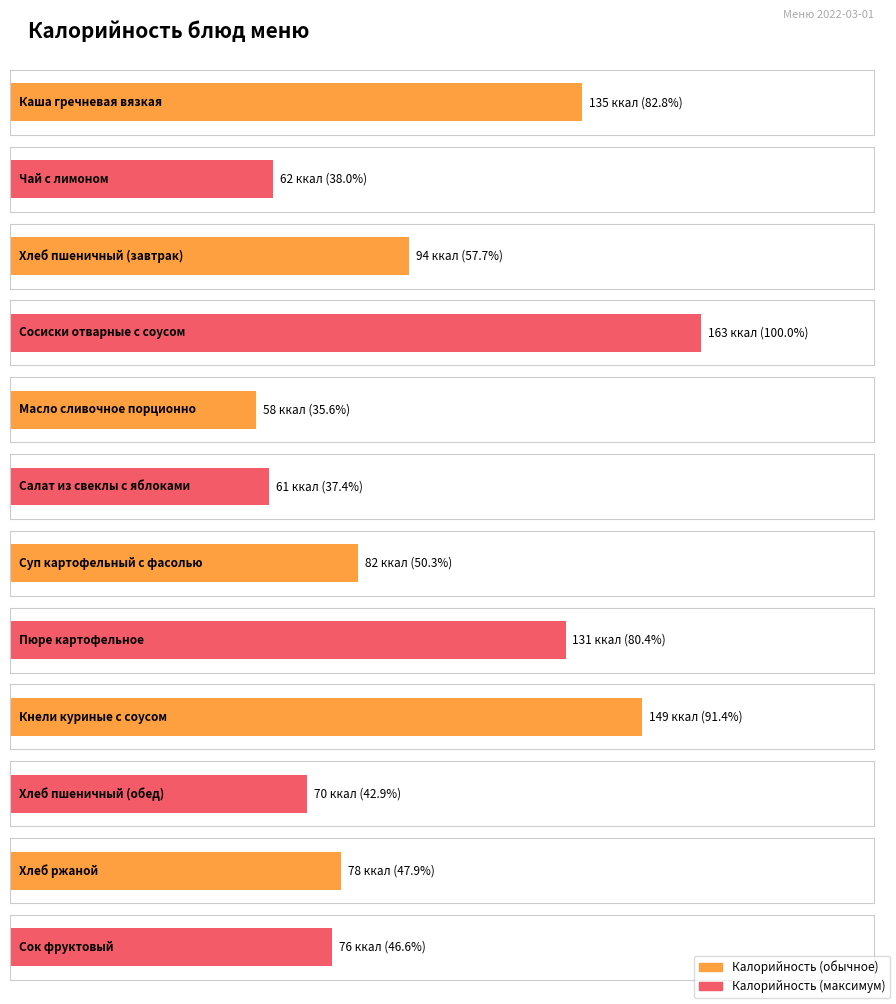

At which label is the value closest to 110?

Хлеб пшеничный (завтрак)